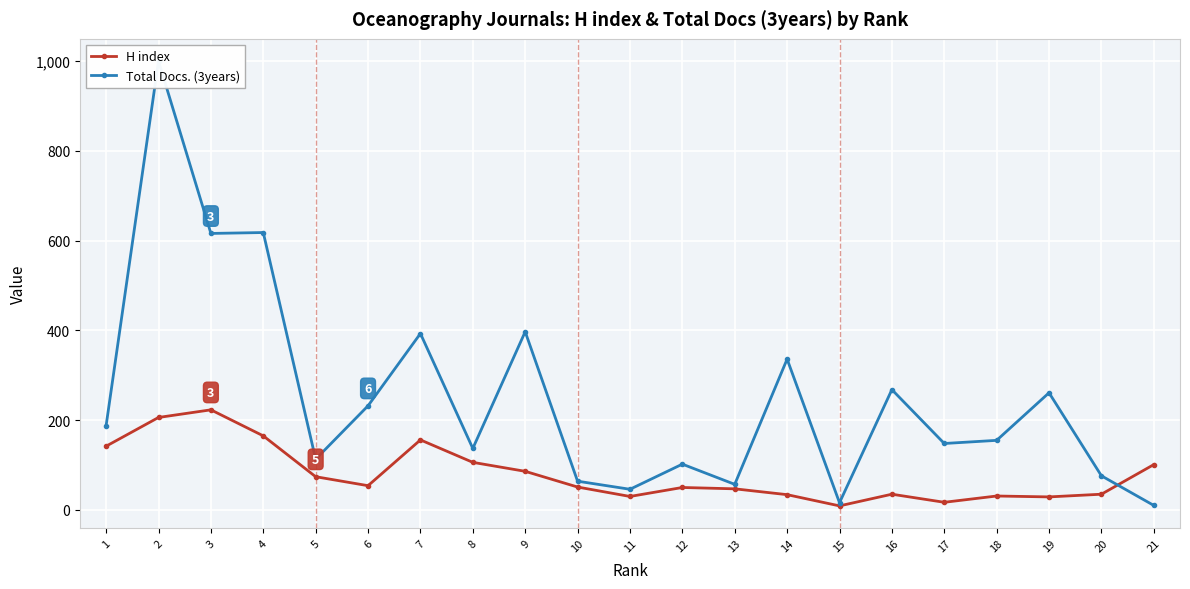

True or false: Total Docs. (3years) and H index intersect in this chart.

True